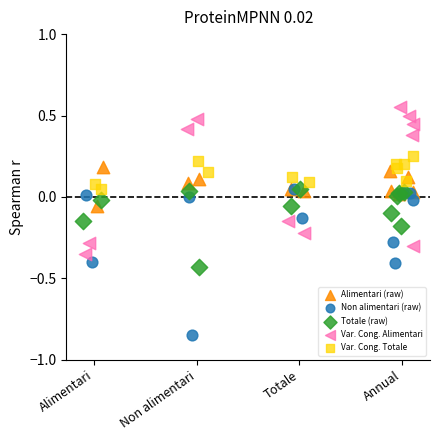

Which series reaches the maximum Y coordinate?

Var. Cong. Alimentari